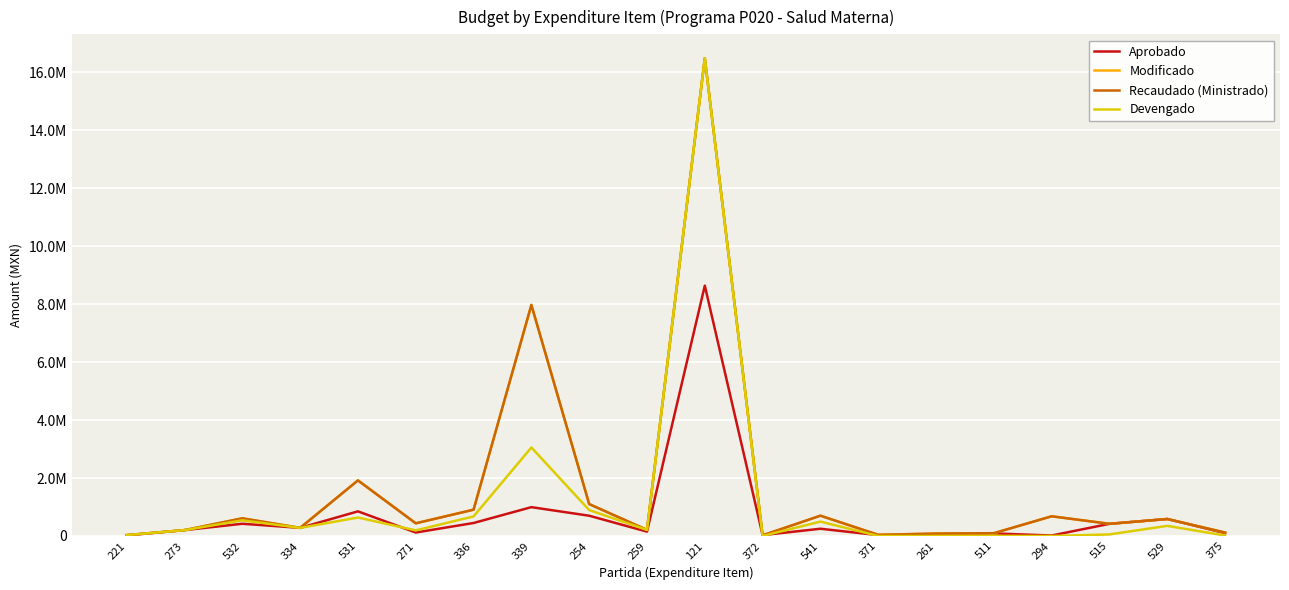

Where does the Devengado series first go above 209999?

532